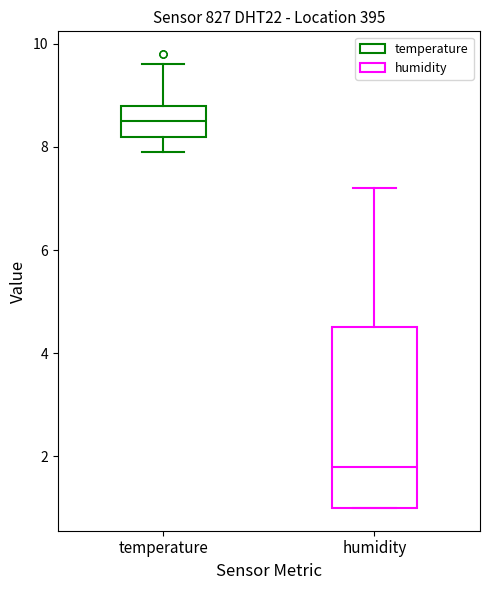

Which box is the tallest, from its lower edge to its upper edge?

humidity